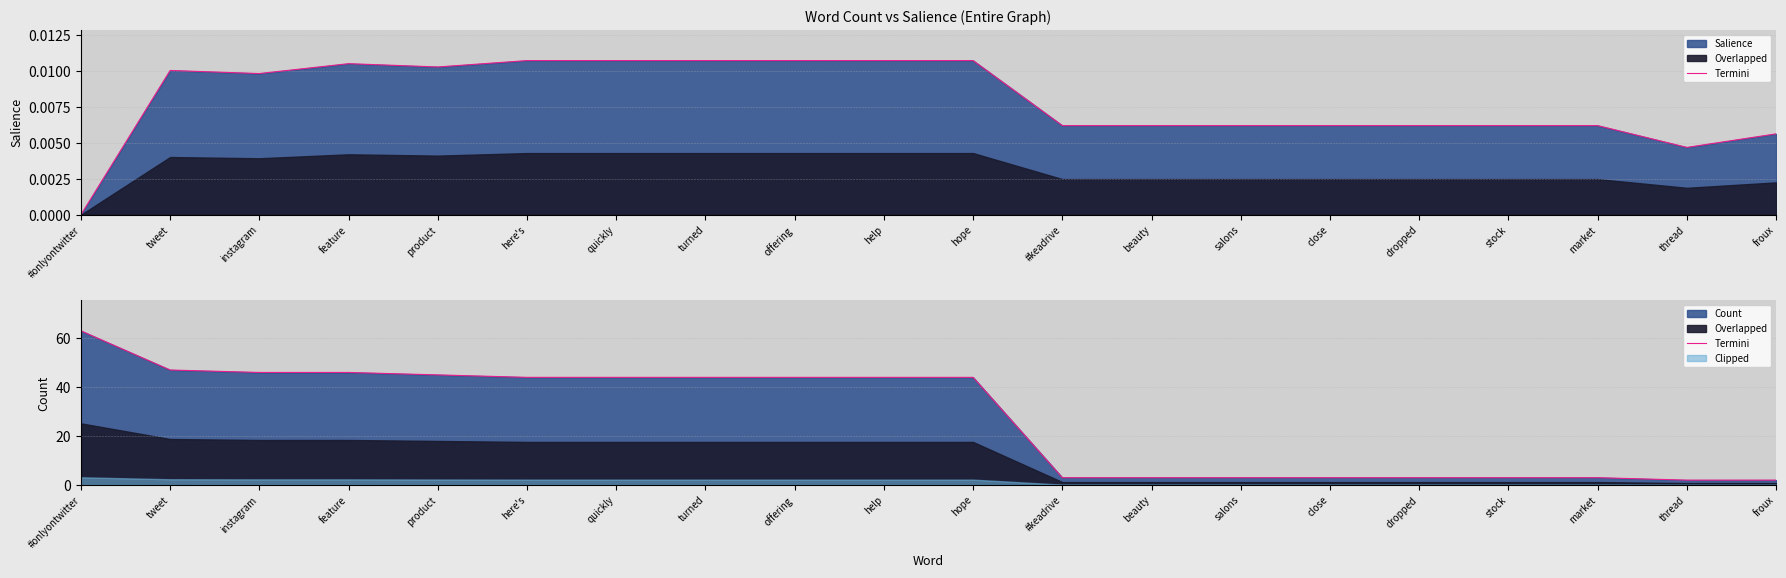

What is the difference between the values at feature and here's?

2